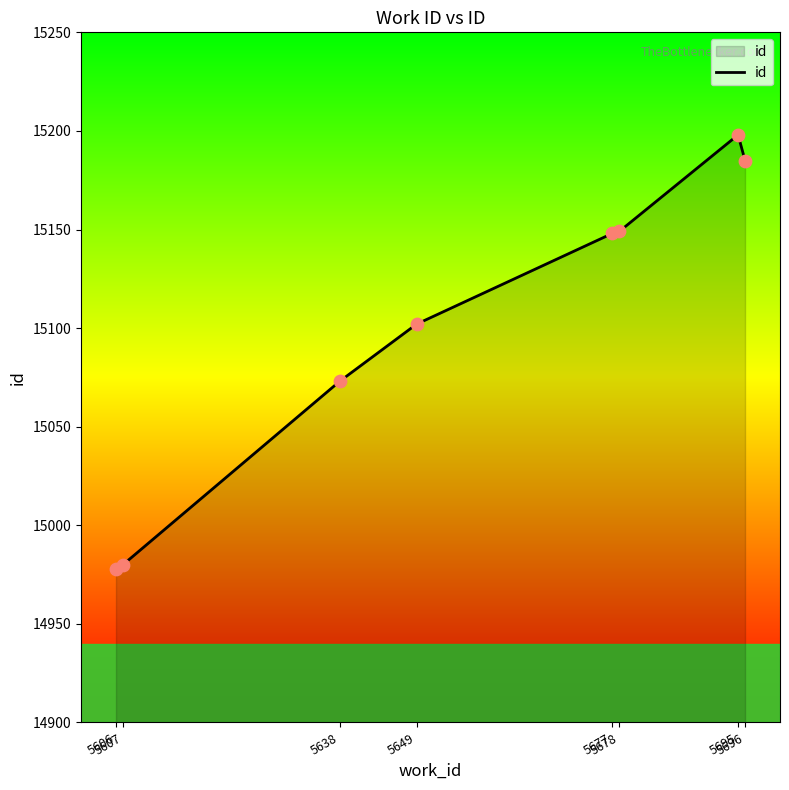

Between 5638 and 5677, which is larger?

5677